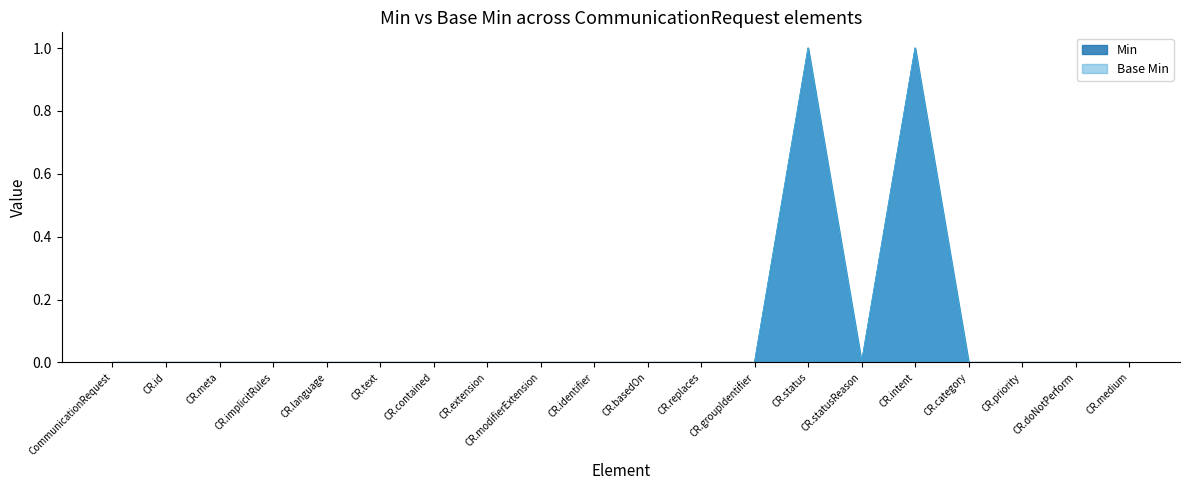

Which series has the largest range (max minus min)?

Min